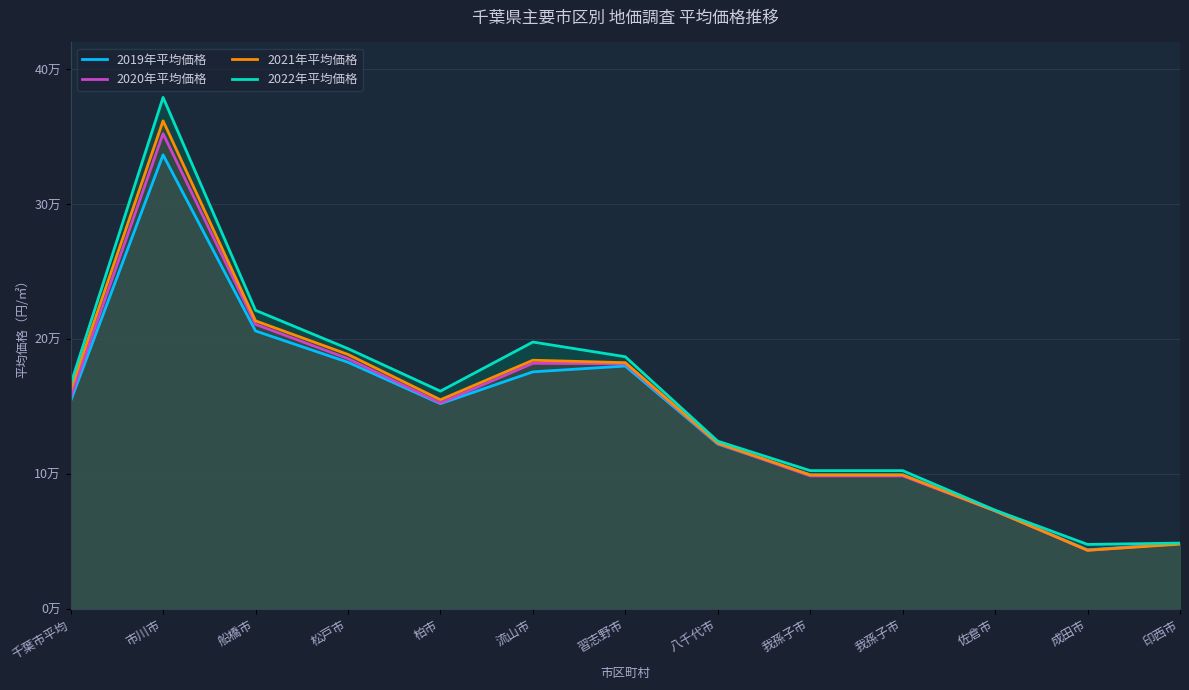

True or false: 2019年平均価格 and 2021年平均価格 cross at least once.

False